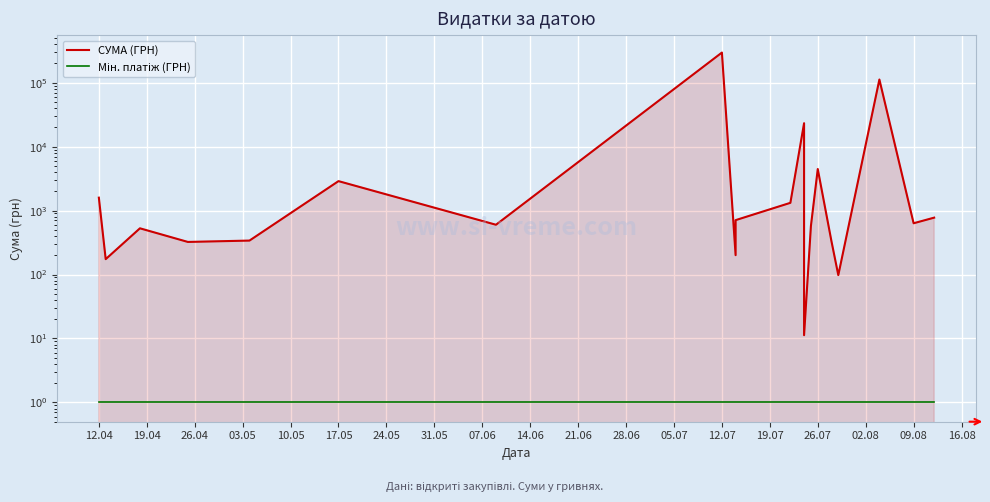

Is it true that СУМА (ГРН) equals 98.6 at 10.05?

False